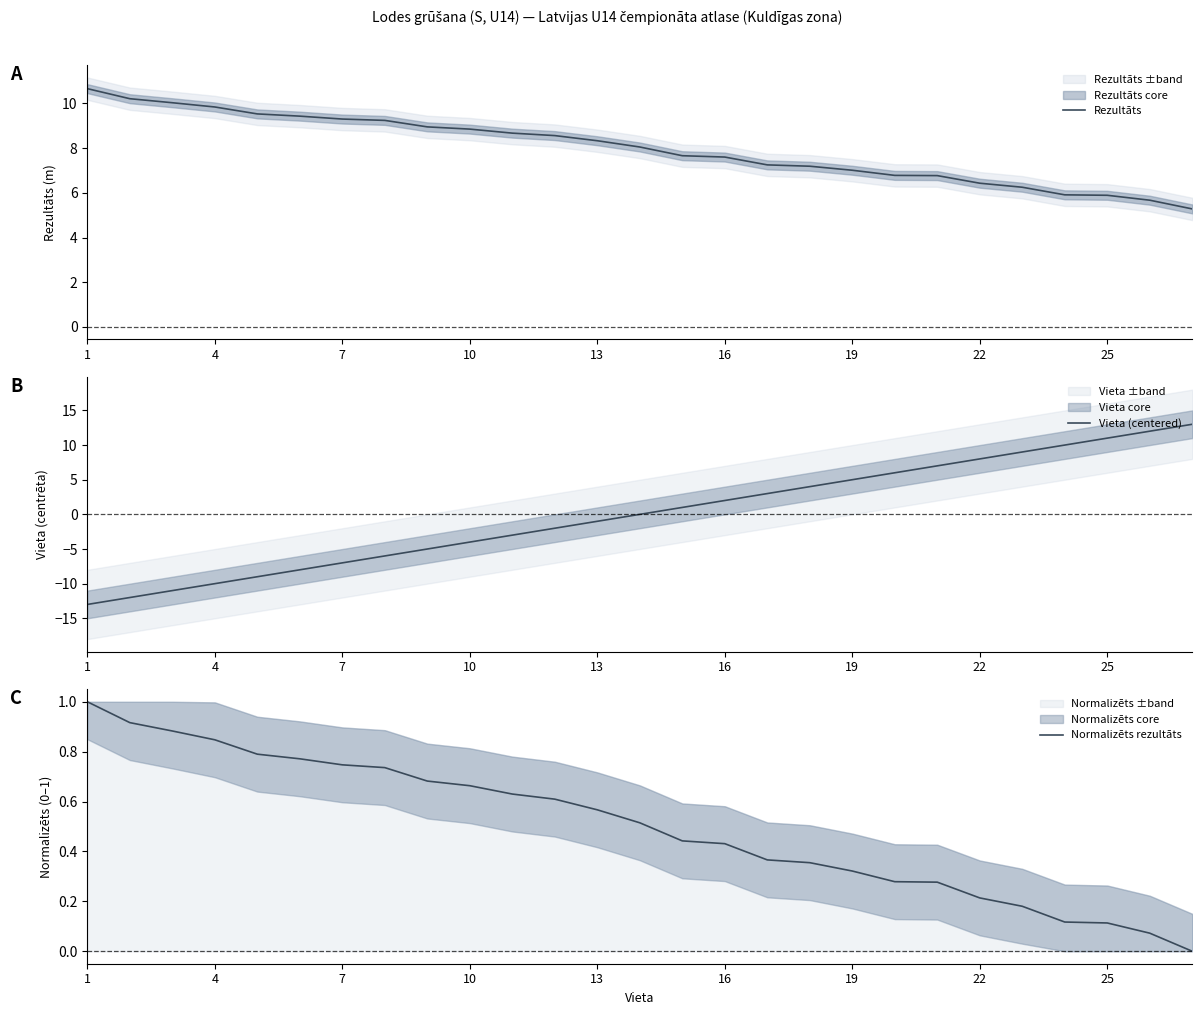

What is the maximum value shown in the chart?

13.0